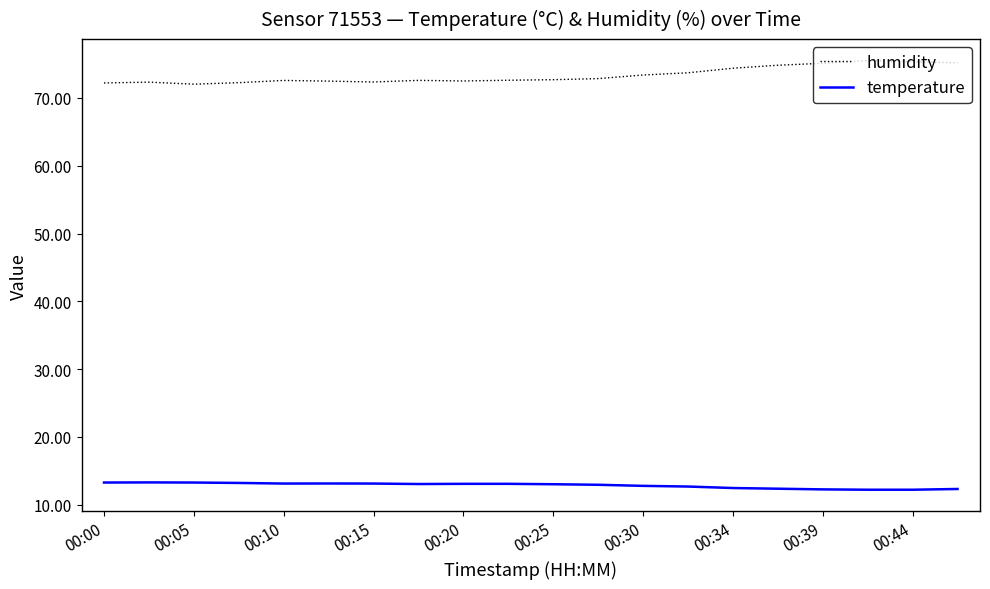

True or false: temperature and humidity cross at least once.

False